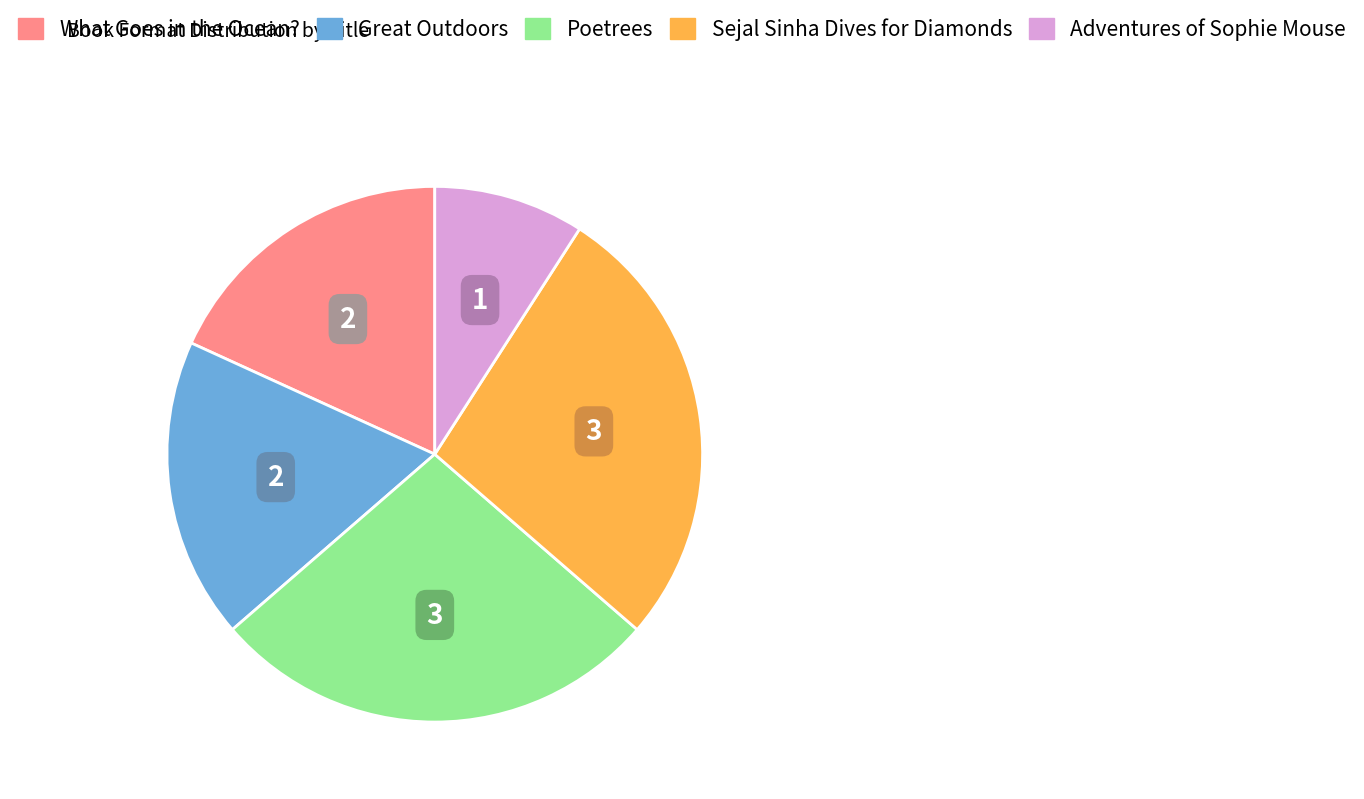

True or false: Sejal Sinha Dives for Diamonds accounts for 19% of the total.

False